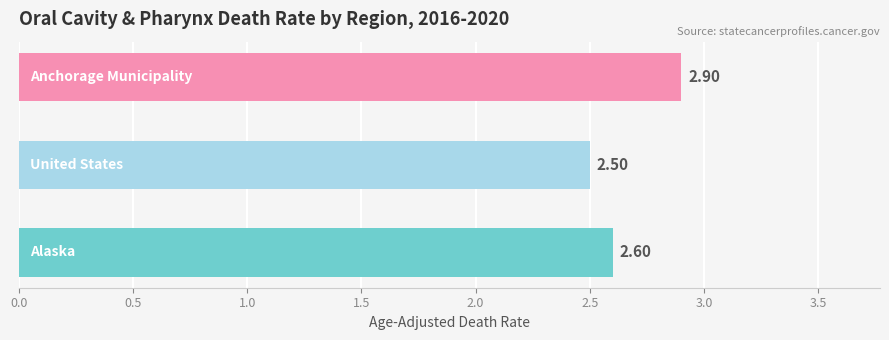

How many categories are shown in the chart?

3